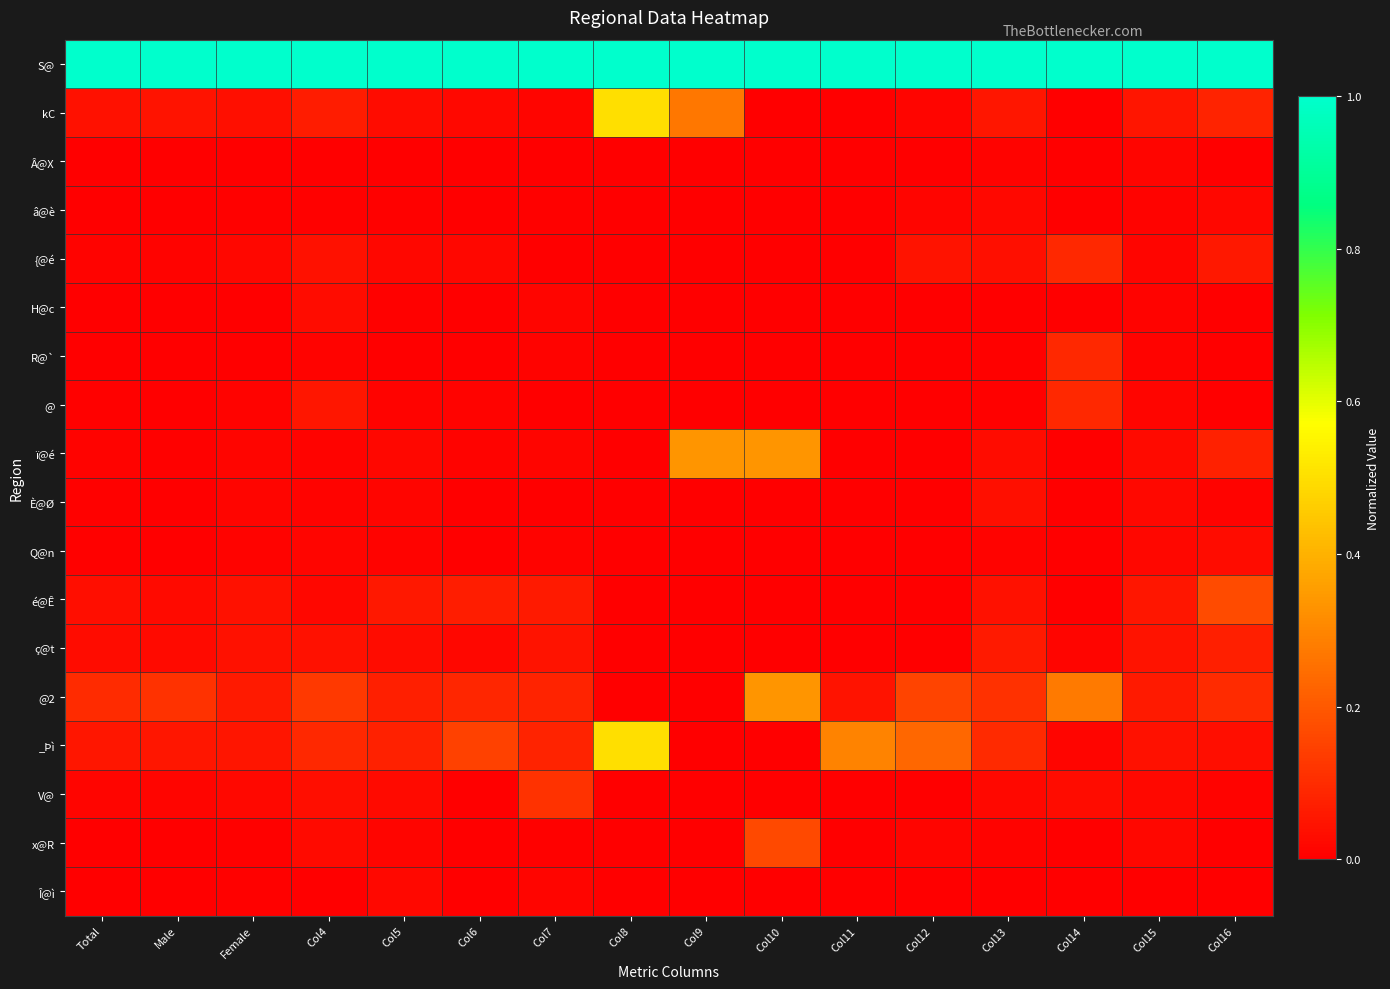

Reading left to right, transcribe all the data shown in this chart.

S@: Total=1.0	Male=1.0	Female=1.0	Col4=1.0	Col5=1.0	Col6=1.0	Col7=1.0	Col8=1.0	Col9=1.0	Col10=1.0	Col11=1.0	Col12=1.0	Col13=1.0	Col14=1.0	Col15=1.0	Col16=1.0
kC: Total=0.0	Male=0.0	Female=0.0	Col4=0.1	Col5=0.0	Col6=0.0	Col7=0.0	Col8=0.5	Col9=0.3	Col10=0.0	Col11=0.0	Col12=0.0	Col13=0.1	Col14=0.0	Col15=0.0	Col16=0.1
Â@X: Total=0.0	Male=0.0	Female=0.0	Col4=0.0	Col5=0.0	Col6=0.0	Col7=0.0	Col8=0.0	Col9=0.0	Col10=0.0	Col11=0.0	Col12=0.0	Col13=0.0	Col14=0.0	Col15=0.0	Col16=0.0
â@è: Total=0.0	Male=0.0	Female=0.0	Col4=0.0	Col5=0.0	Col6=0.0	Col7=0.0	Col8=0.0	Col9=0.0	Col10=0.0	Col11=0.0	Col12=0.0	Col13=0.0	Col14=0.0	Col15=0.0	Col16=0.0
{@é: Total=0.0	Male=0.0	Female=0.0	Col4=0.0	Col5=0.0	Col6=0.0	Col7=0.0	Col8=0.0	Col9=0.0	Col10=0.0	Col11=0.0	Col12=0.0	Col13=0.0	Col14=0.1	Col15=0.0	Col16=0.1
H@c: Total=0.0	Male=0.0	Female=0.0	Col4=0.0	Col5=0.0	Col6=0.0	Col7=0.0	Col8=0.0	Col9=0.0	Col10=0.0	Col11=0.0	Col12=0.0	Col13=0.0	Col14=0.0	Col15=0.0	Col16=0.0
R@`: Total=0.0	Male=0.0	Female=0.0	Col4=0.0	Col5=0.0	Col6=0.0	Col7=0.0	Col8=0.0	Col9=0.0	Col10=0.0	Col11=0.0	Col12=0.0	Col13=0.0	Col14=0.1	Col15=0.0	Col16=0.0
@: Total=0.0	Male=0.0	Female=0.0	Col4=0.1	Col5=0.0	Col6=0.0	Col7=0.0	Col8=0.0	Col9=0.0	Col10=0.0	Col11=0.0	Col12=0.0	Col13=0.0	Col14=0.1	Col15=0.0	Col16=0.0
ï@é: Total=0.0	Male=0.0	Female=0.0	Col4=0.0	Col5=0.0	Col6=0.0	Col7=0.0	Col8=0.0	Col9=0.3	Col10=0.3	Col11=0.0	Col12=0.0	Col13=0.0	Col14=0.0	Col15=0.0	Col16=0.1
È@Ø: Total=0.0	Male=0.0	Female=0.0	Col4=0.0	Col5=0.0	Col6=0.0	Col7=0.0	Col8=0.0	Col9=0.0	Col10=0.0	Col11=0.0	Col12=0.0	Col13=0.0	Col14=0.0	Col15=0.0	Col16=0.0
Q@n: Total=0.0	Male=0.0	Female=0.0	Col4=0.0	Col5=0.0	Col6=0.0	Col7=0.0	Col8=0.0	Col9=0.0	Col10=0.0	Col11=0.0	Col12=0.0	Col13=0.0	Col14=0.0	Col15=0.0	Col16=0.0
é@Ê: Total=0.0	Male=0.0	Female=0.0	Col4=0.0	Col5=0.1	Col6=0.1	Col7=0.1	Col8=0.0	Col9=0.0	Col10=0.0	Col11=0.0	Col12=0.0	Col13=0.0	Col14=0.0	Col15=0.1	Col16=0.2
ç@t: Total=0.0	Male=0.0	Female=0.0	Col4=0.0	Col5=0.0	Col6=0.0	Col7=0.0	Col8=0.0	Col9=0.0	Col10=0.0	Col11=0.0	Col12=0.0	Col13=0.1	Col14=0.0	Col15=0.0	Col16=0.1
@2: Total=0.1	Male=0.1	Female=0.1	Col4=0.1	Col5=0.1	Col6=0.1	Col7=0.1	Col8=0.0	Col9=0.0	Col10=0.3	Col11=0.0	Col12=0.2	Col13=0.1	Col14=0.3	Col15=0.1	Col16=0.1
_Þì: Total=0.1	Male=0.1	Female=0.0	Col4=0.1	Col5=0.1	Col6=0.1	Col7=0.1	Col8=0.5	Col9=0.0	Col10=0.0	Col11=0.3	Col12=0.2	Col13=0.1	Col14=0.0	Col15=0.0	Col16=0.0
V@: Total=0.0	Male=0.0	Female=0.0	Col4=0.0	Col5=0.0	Col6=0.0	Col7=0.1	Col8=0.0	Col9=0.0	Col10=0.0	Col11=0.0	Col12=0.0	Col13=0.0	Col14=0.0	Col15=0.0	Col16=0.0
x@R: Total=0.0	Male=0.0	Female=0.0	Col4=0.0	Col5=0.0	Col6=0.0	Col7=0.0	Col8=0.0	Col9=0.0	Col10=0.2	Col11=0.0	Col12=0.0	Col13=0.0	Col14=0.0	Col15=0.0	Col16=0.0
Î@ì: Total=0.0	Male=0.0	Female=0.0	Col4=0.0	Col5=0.0	Col6=0.0	Col7=0.0	Col8=0.0	Col9=0.0	Col10=0.0	Col11=0.0	Col12=0.0	Col13=0.0	Col14=0.0	Col15=0.0	Col16=0.0